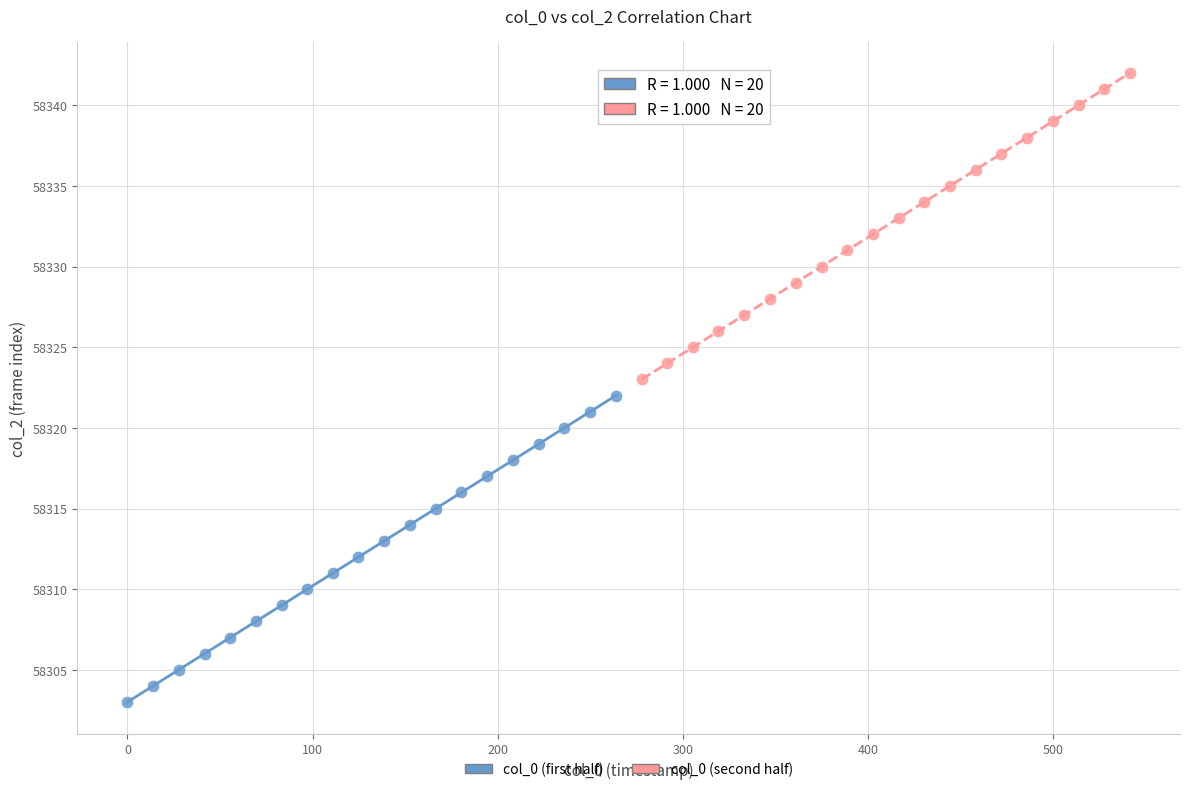

Which series reaches the minimum Y coordinate?

col_0 (first half)